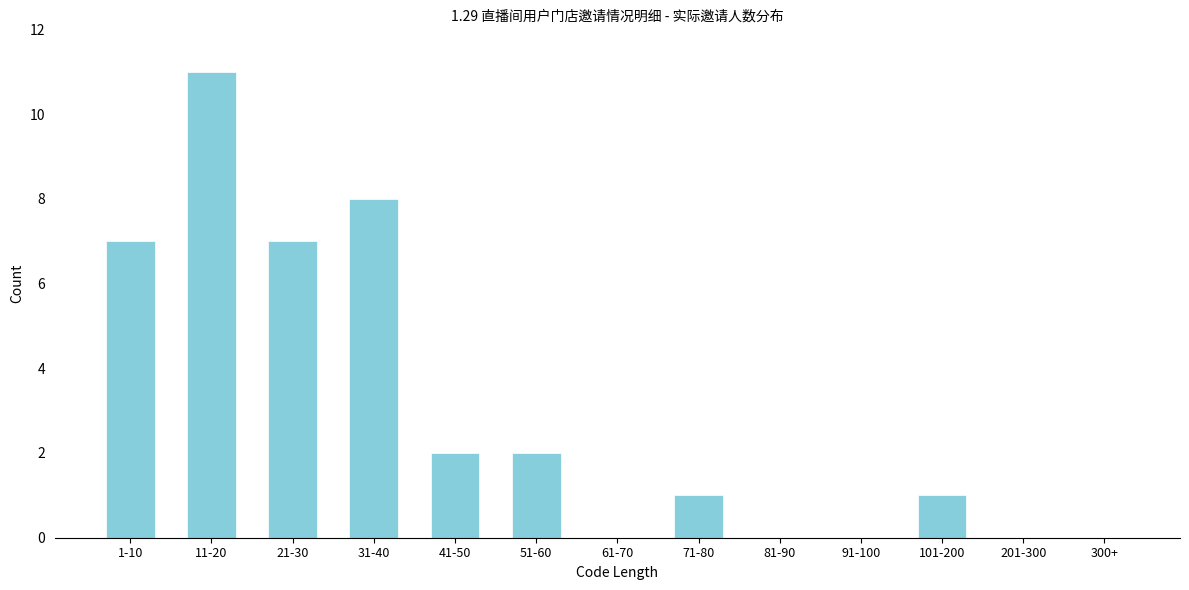

Reading right to left, list all the values displayed in this chart.

300+=0	201-300=0	101-200=1	91-100=0	81-90=0	71-80=1	61-70=0	51-60=2	41-50=2	31-40=8	21-30=7	11-20=11	1-10=7